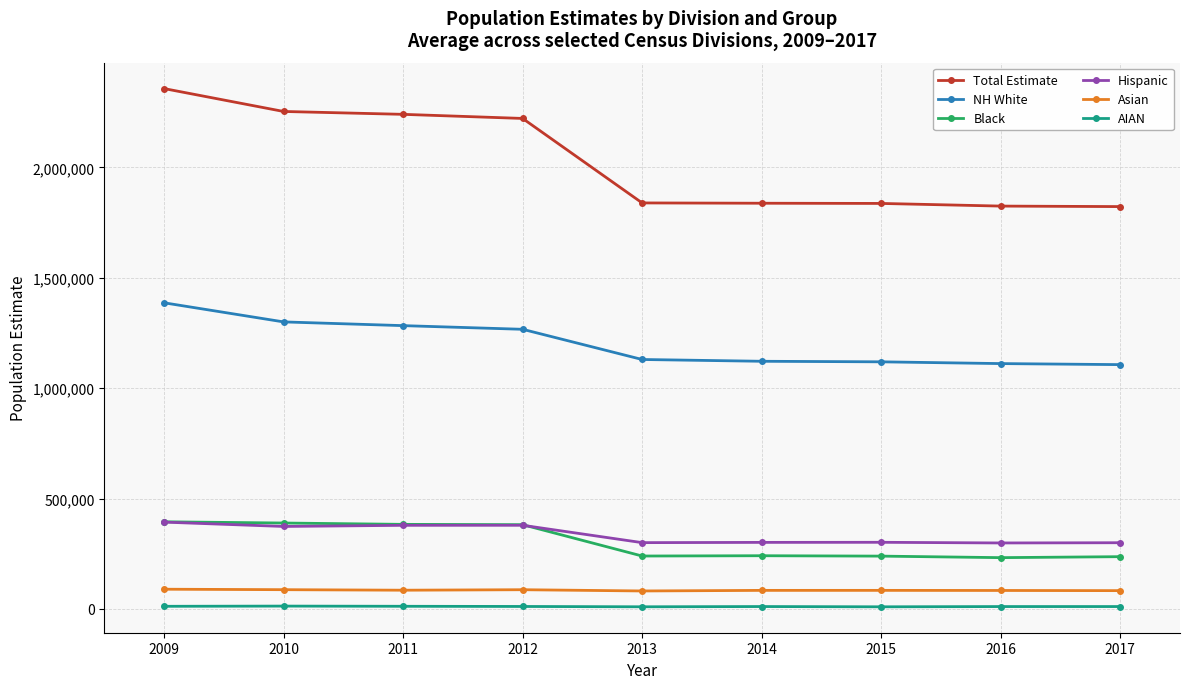

True or false: Black and NH White cross at least once.

False